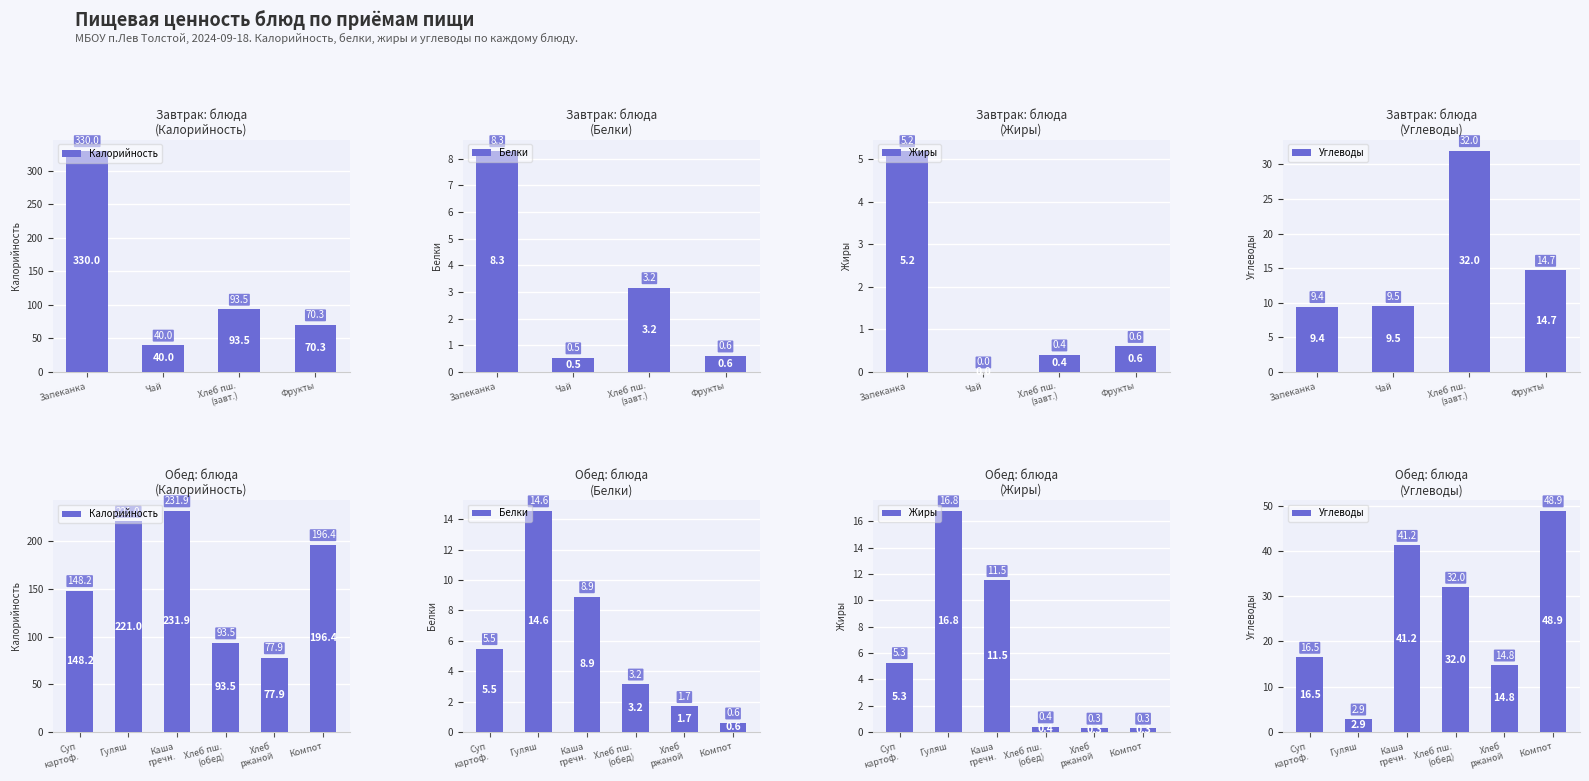

What is the label of the 4th bar from the left?

Хлеб пш. (обед)